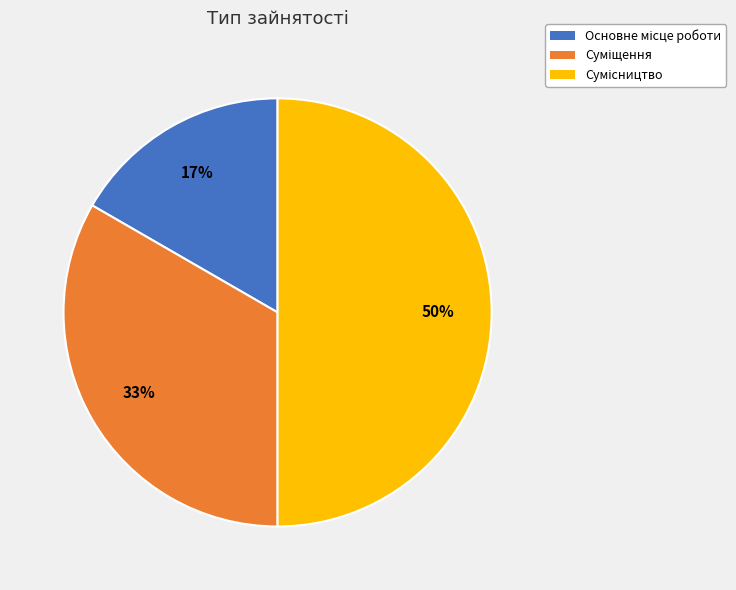

To the nearest percent, what is the average slice percentage?

33%